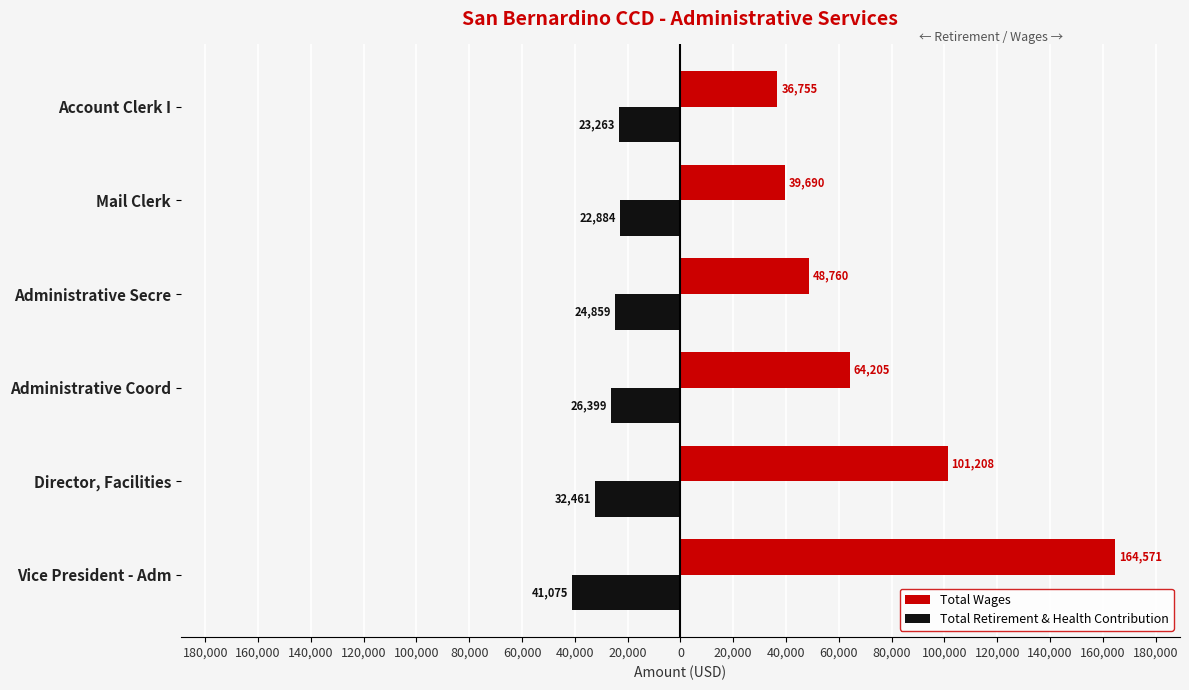

Which series has the widest spread of values?

Total Wages